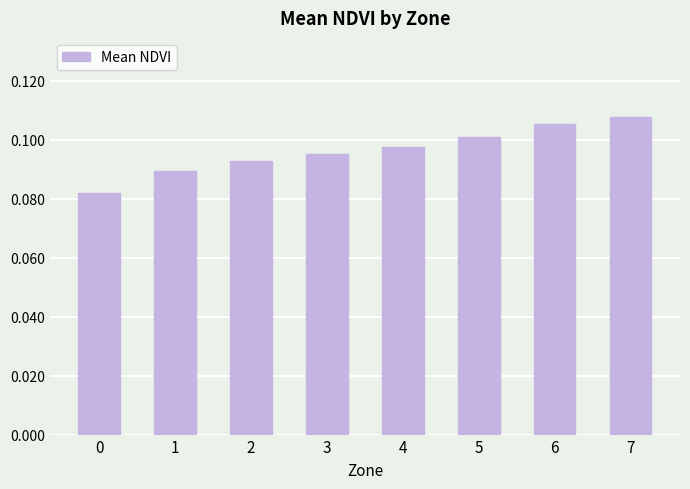

Is it true that the value at 5 is 0.1?

True